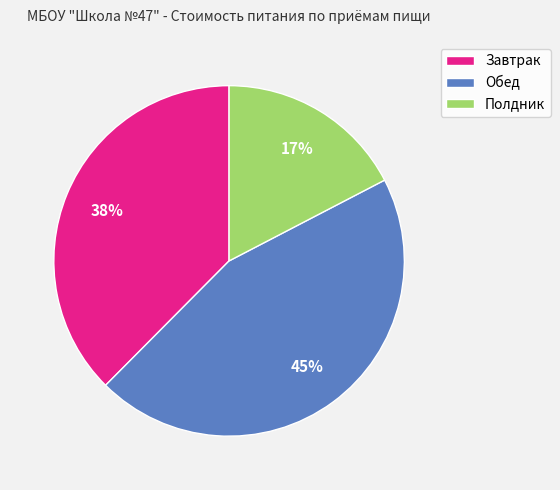

Combined, do Полдник and Завтрак account for over 50%?

Yes